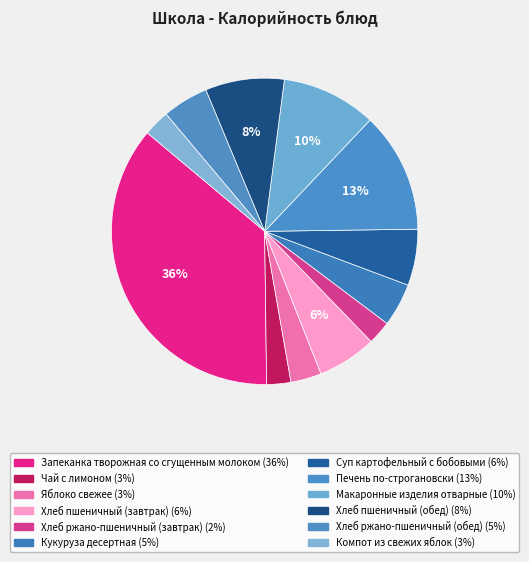

Is there a majority slice in this chart?

No